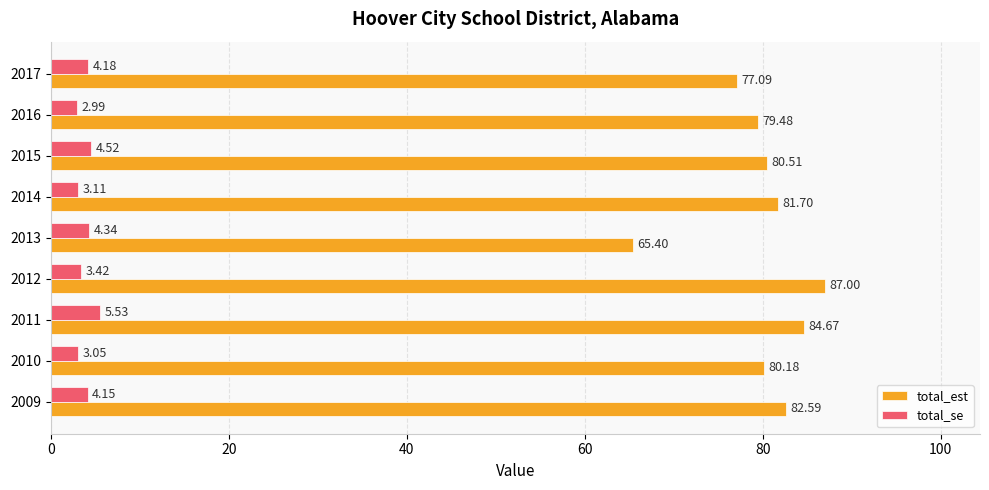

At which label does total_se reach its peak?

2011